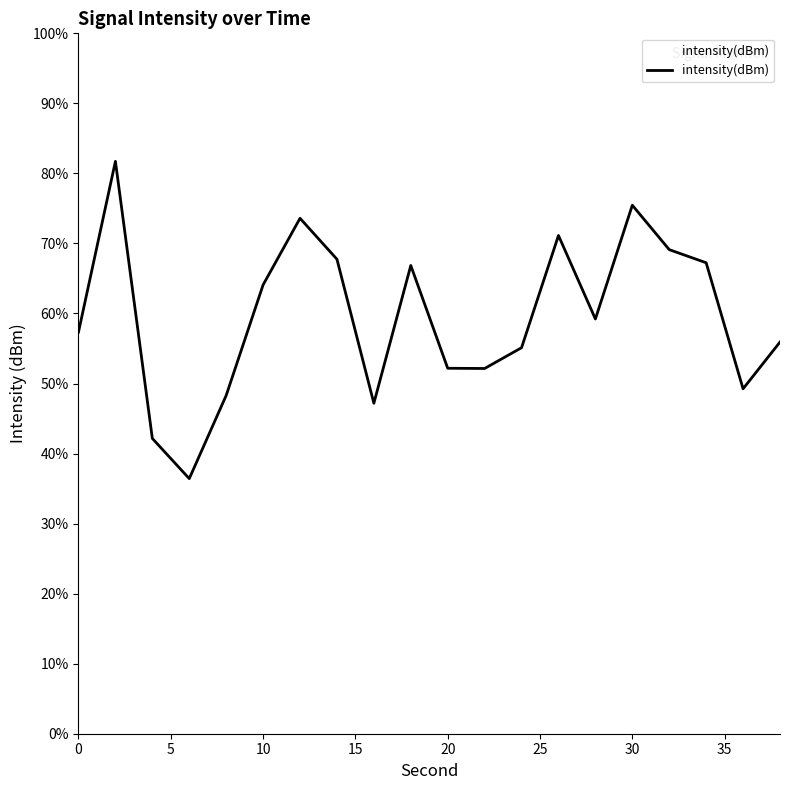

Is this an area chart (filled region under the line)?

No